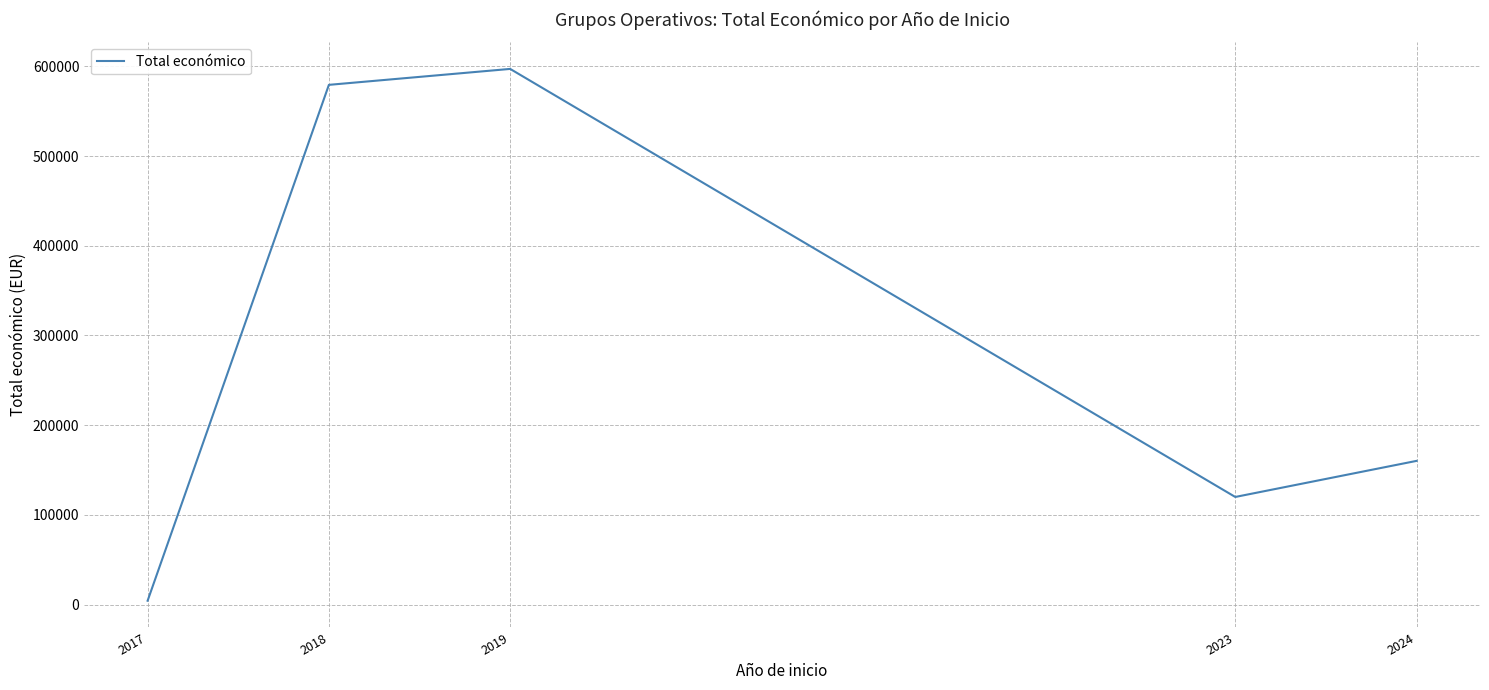

What is the greatest value displayed?

597171